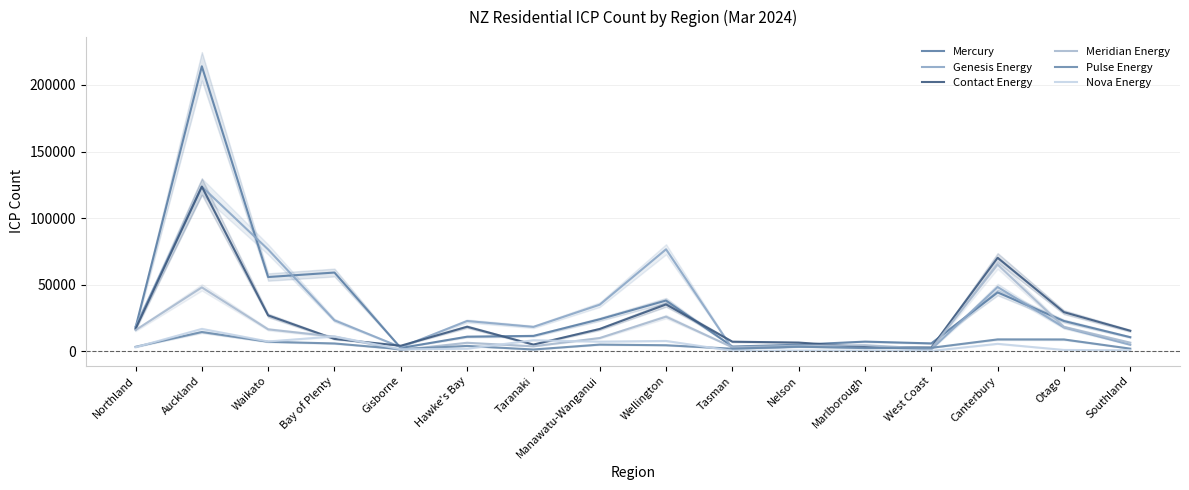

The value of Contact Energy at Waikato is 8278. True or false?

False